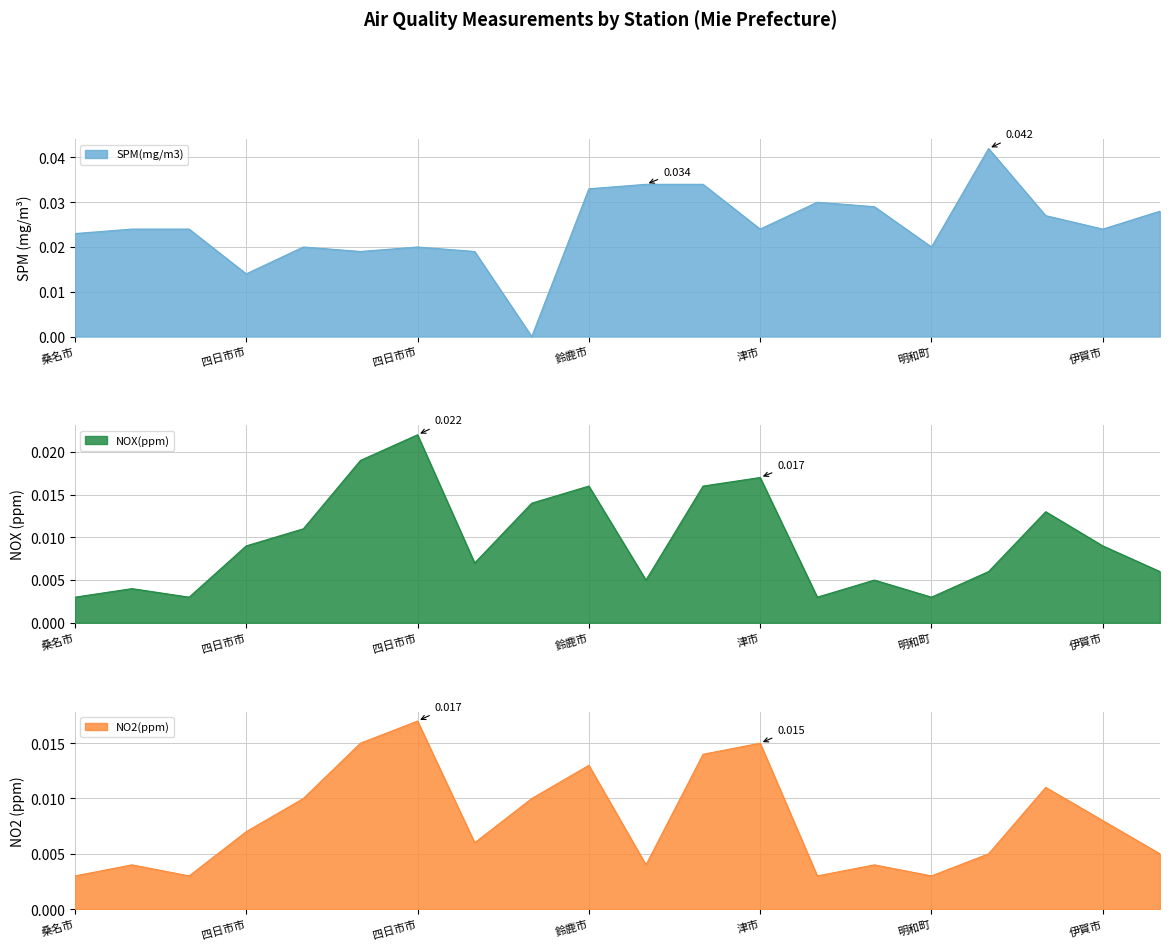

Count the NO2(ppm) values in the range 0 to 1.

20